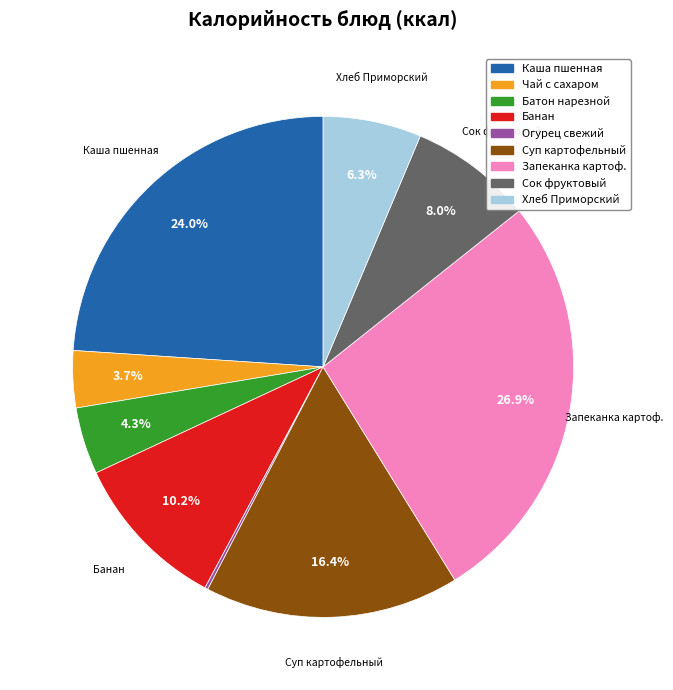

Does any single category account for the majority?

No